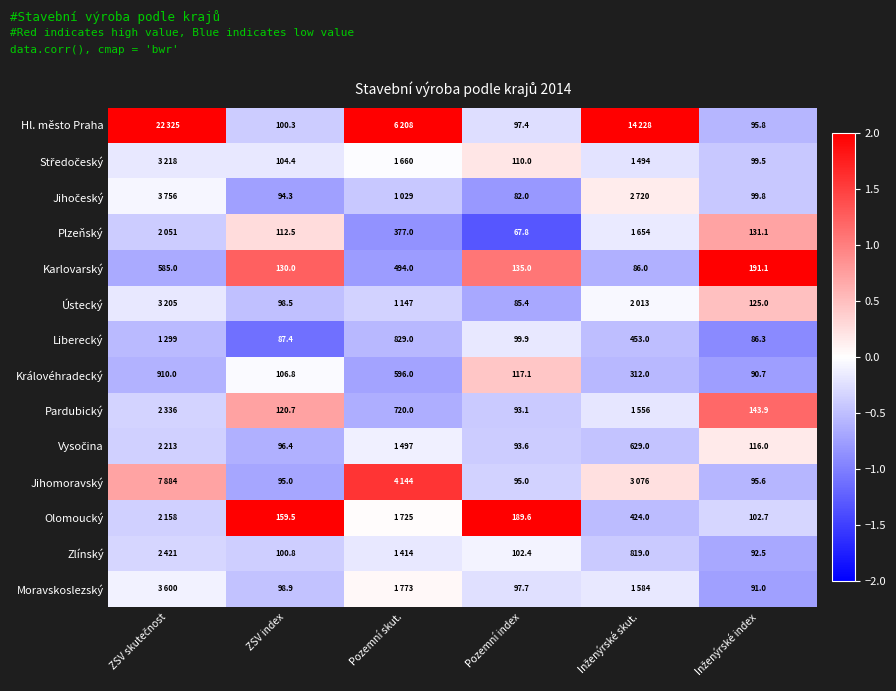

Between ZSV index and Pozemní index, which series saw the biggest shift?

Plzeňský